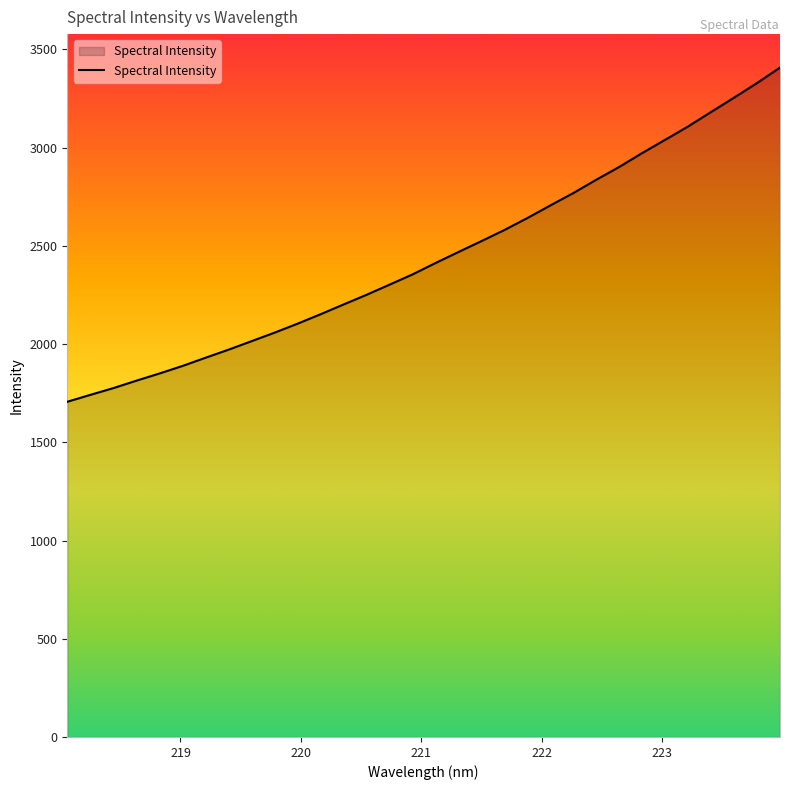

What is the smallest value displayed?

1706.3